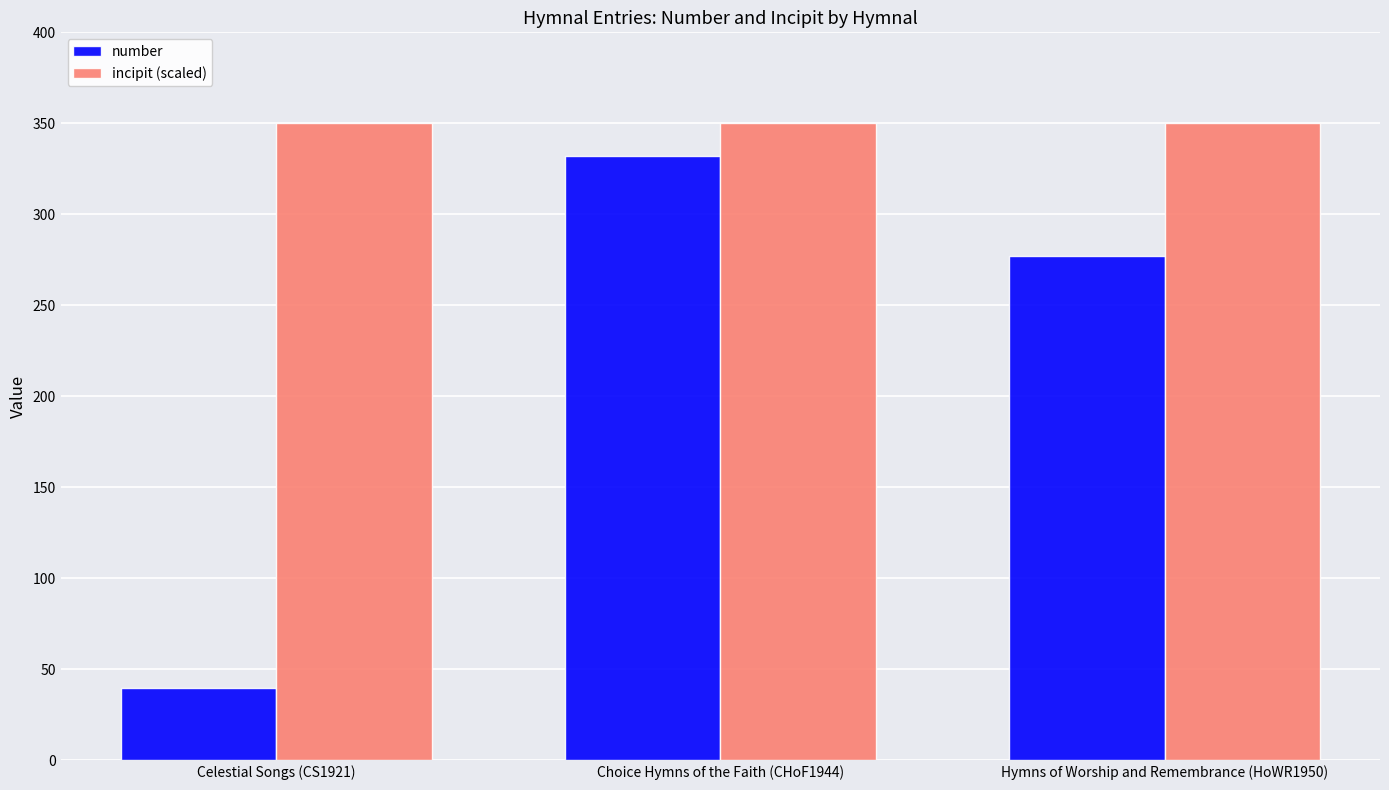

List the series in order of their overall mean, highest first.

incipit (scaled), number